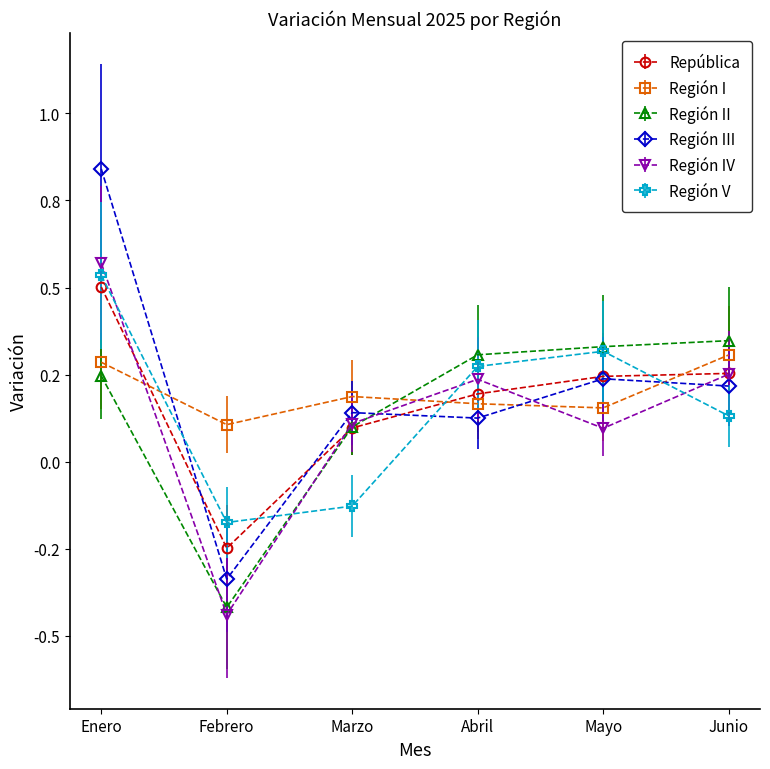

What are all the series names shown in the legend?

República, Región I, Región II, Región III, Región IV, Región V